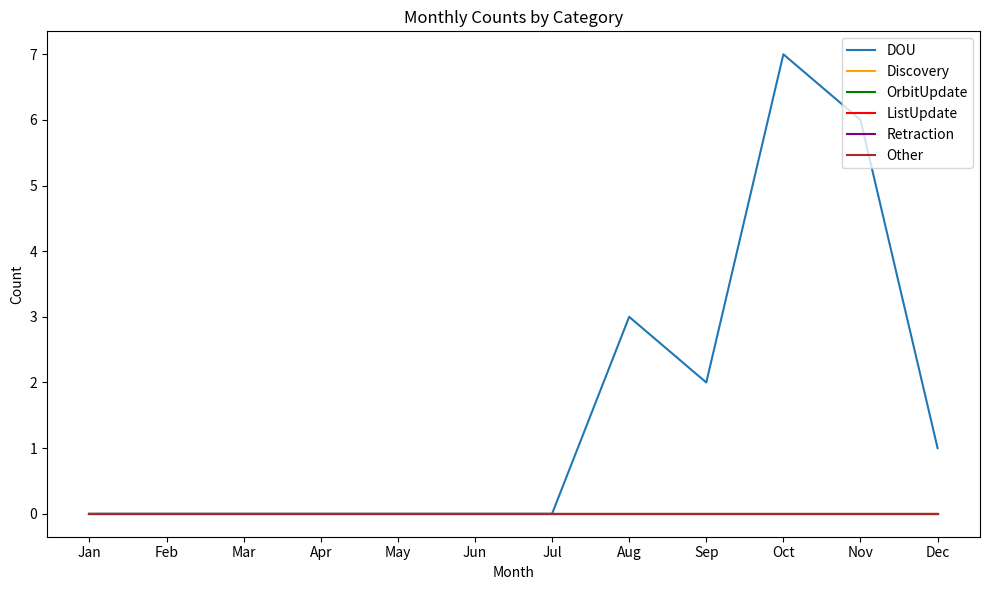

True or false: OrbitUpdate and Other intersect in this chart.

False